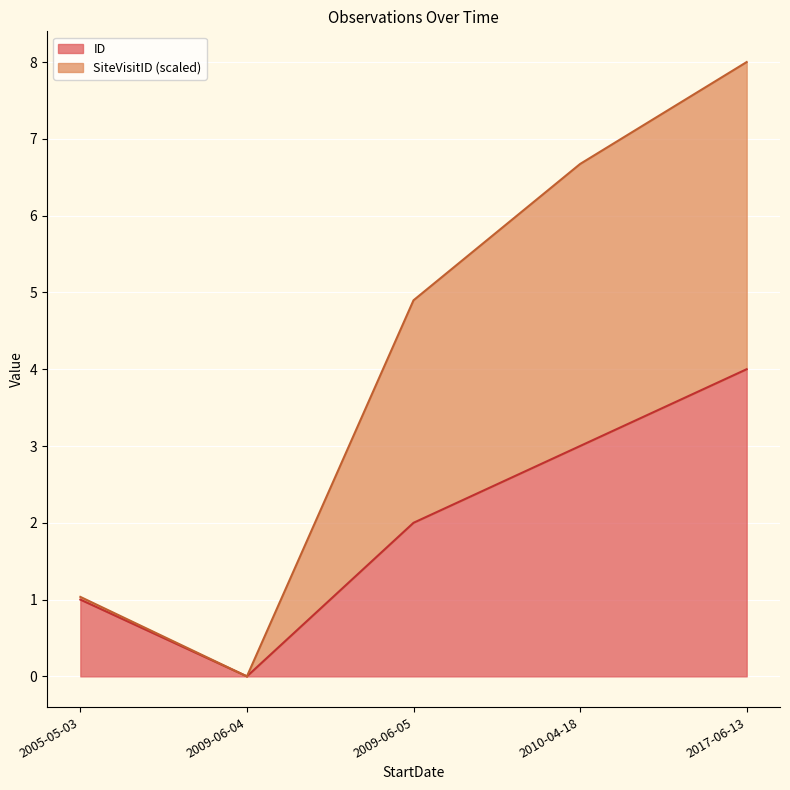

Which category has the lowest value in the ID series?

2009-06-04